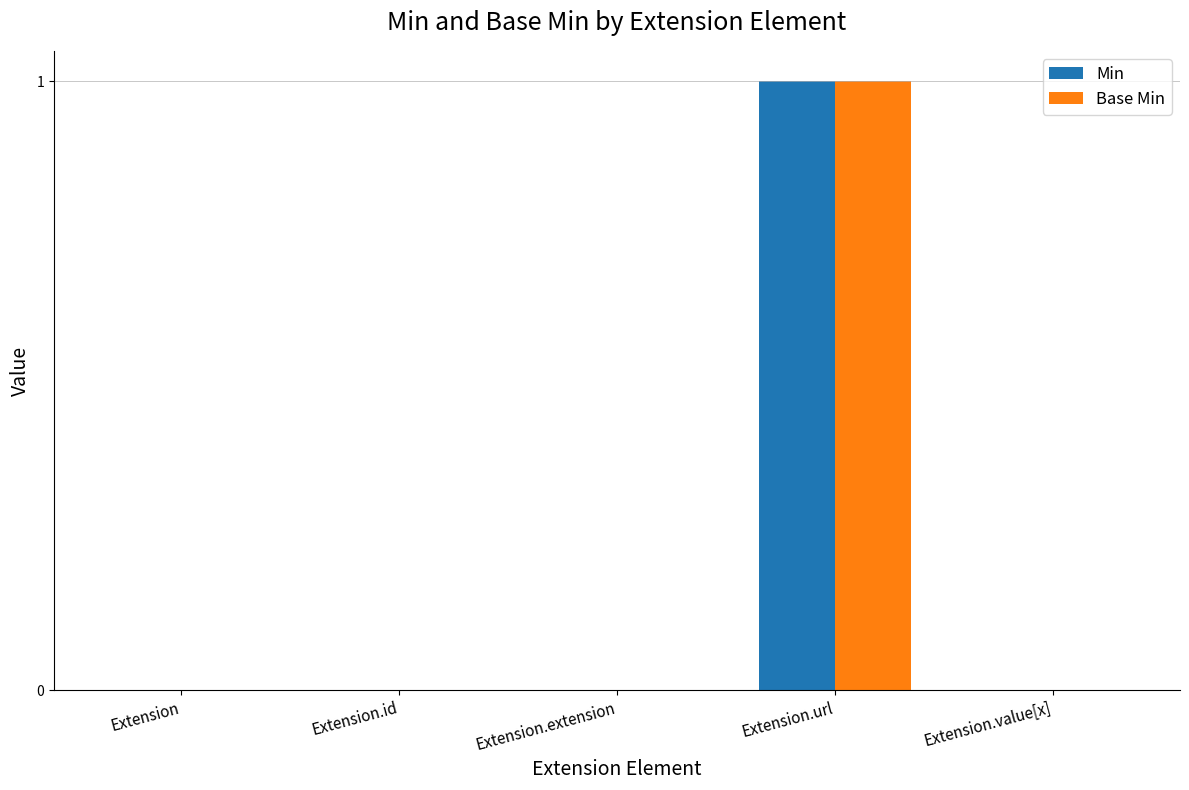

At which label does Min reach its peak?

Extension.url